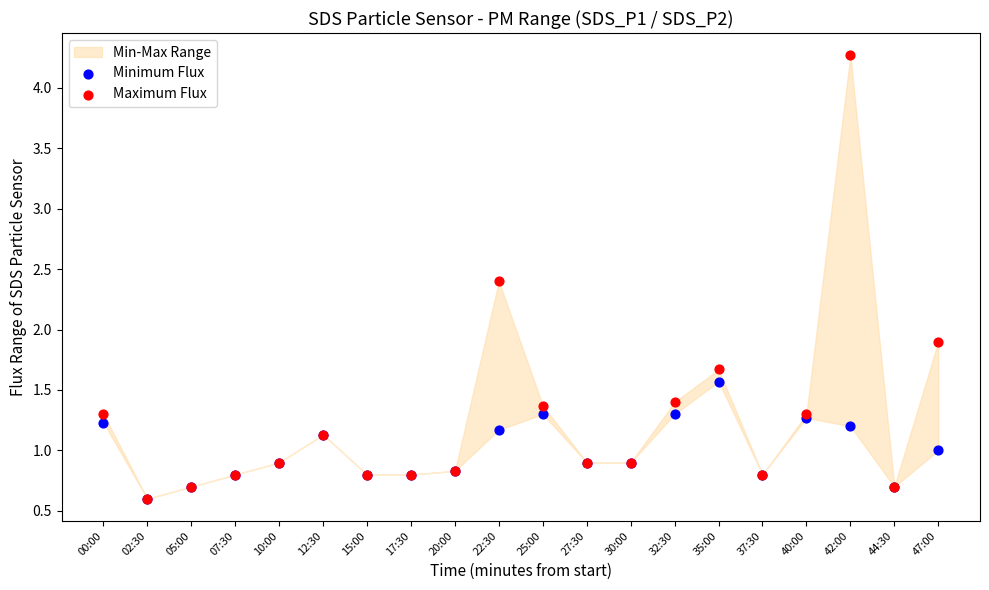

Across all series, what Y value is closest to 2?

1.9